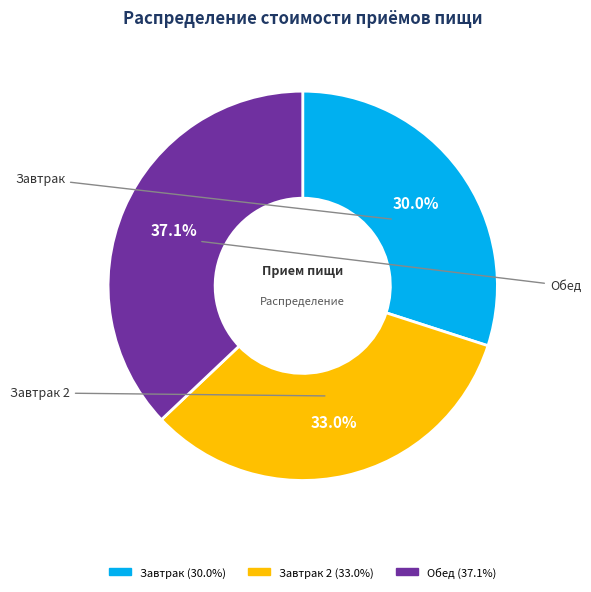

How many segments does this pie chart have?

3